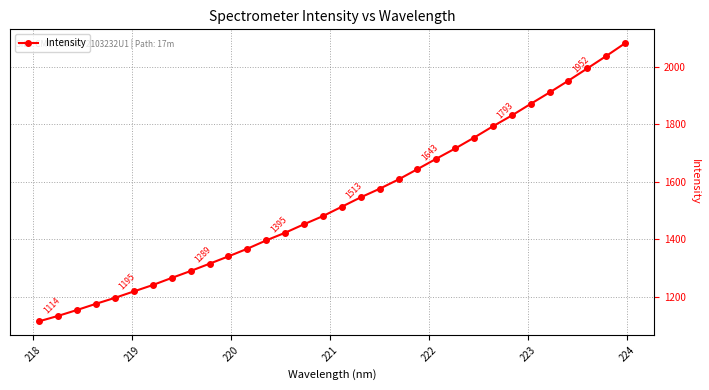

What is the difference between the second highest and minimum values?

923.7